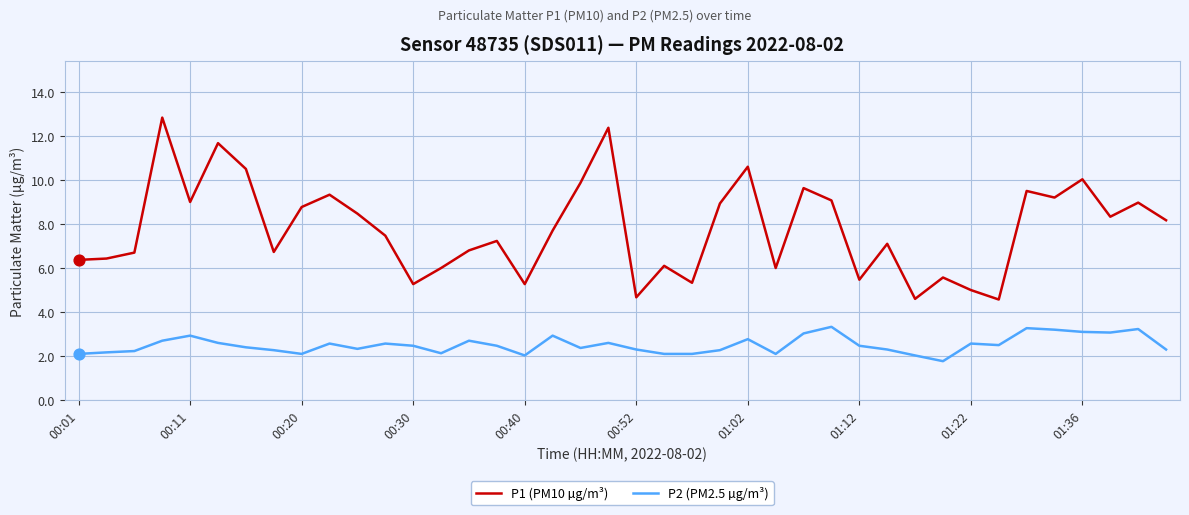

Which series has the largest range (max minus min)?

P1 (PM10 µg/m³)